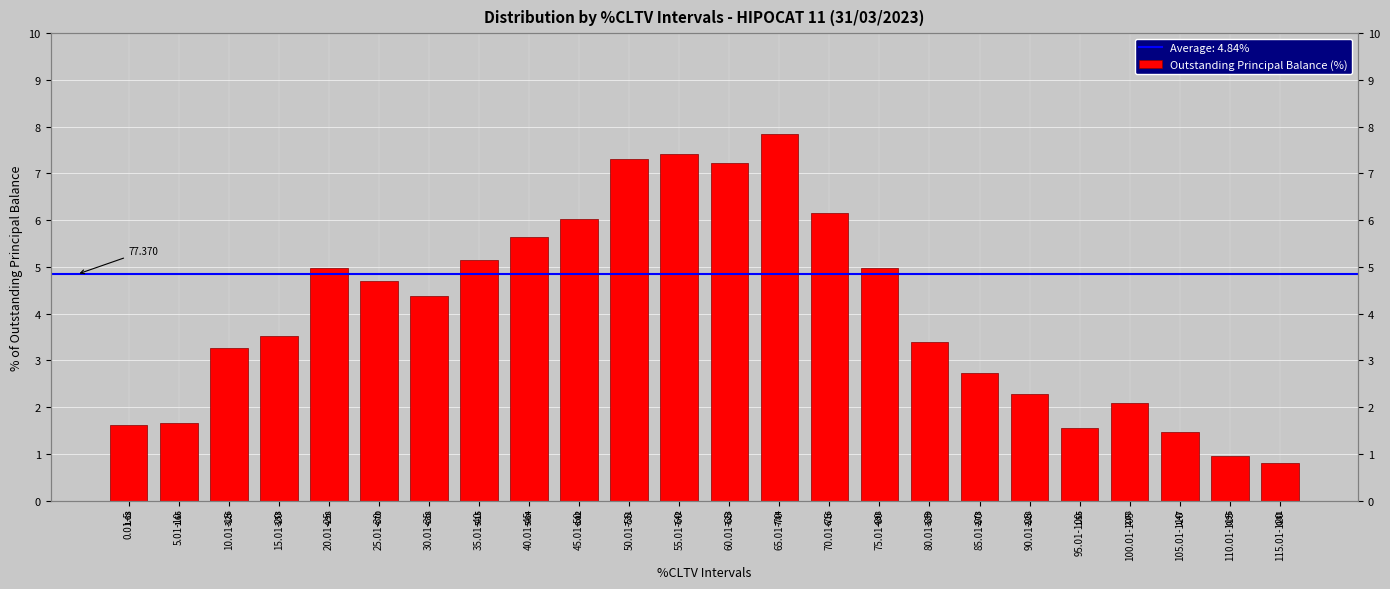

What is the change in value from 15.01-20 to 35.01-40?

+1.6